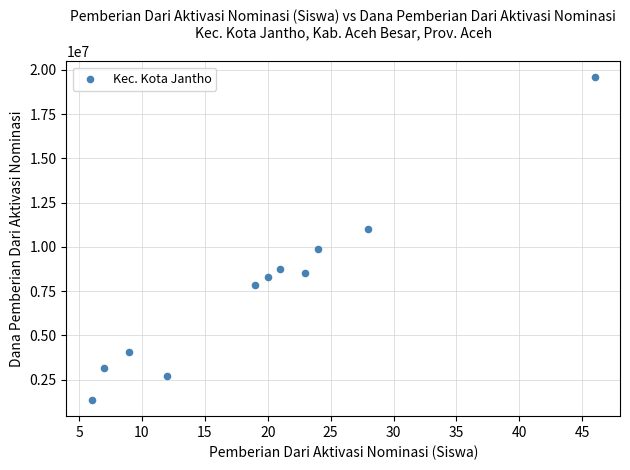

What is the average Y value?

7752273